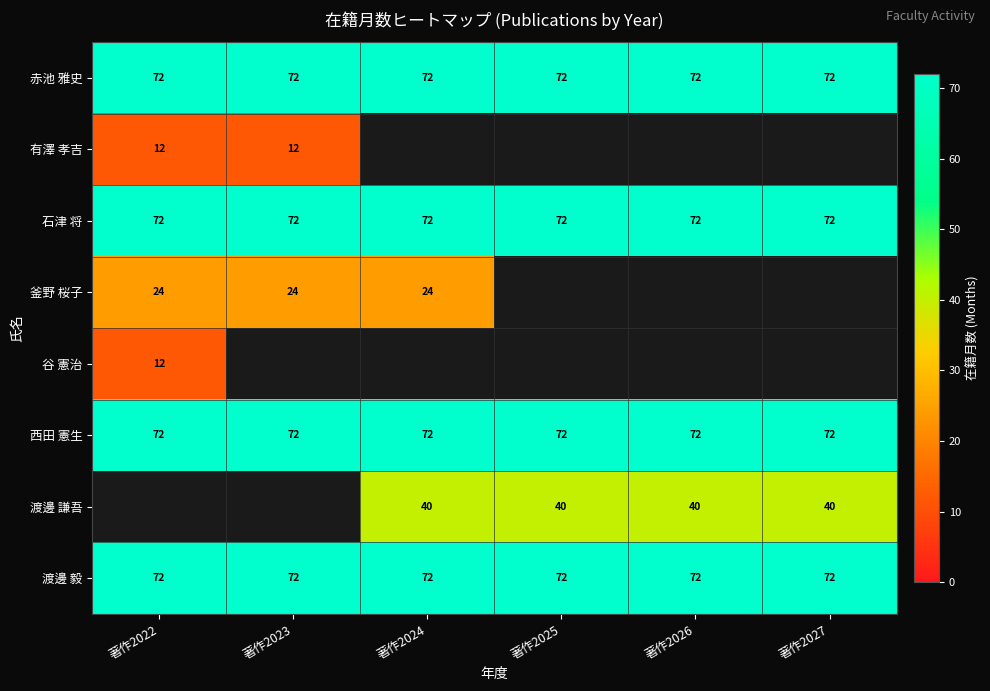

How many categories are shown in the chart?

6